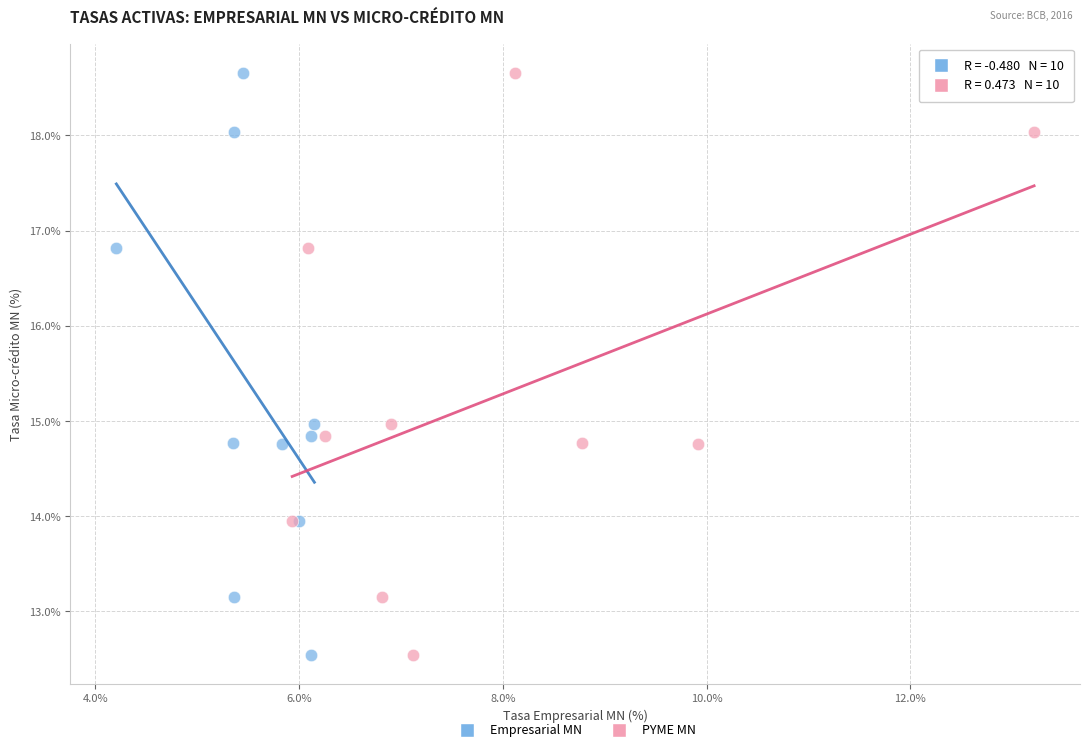

What are all the series names shown in the legend?

Empresarial MN, PYME MN